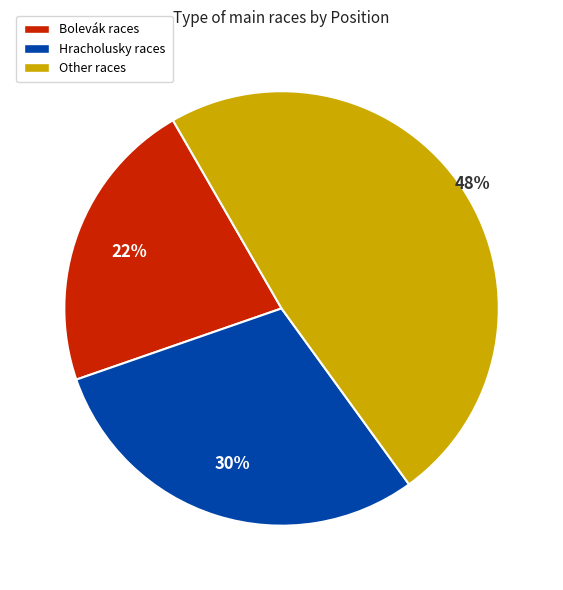

To the nearest percent, what is the difference between the largest and smallest slice percentages?

26%